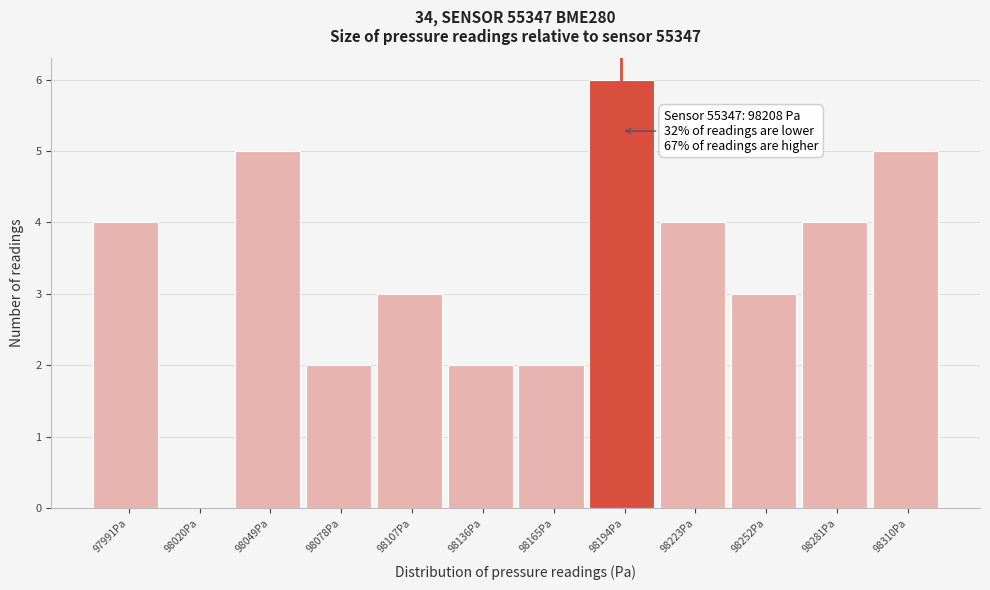

Reading left to right, extract all data points from this chart.

97991Pa=4	98020Pa=0	98049Pa=5	98078Pa=2	98107Pa=3	98136Pa=2	98165Pa=2	98194Pa=6	98223Pa=4	98252Pa=3	98281Pa=4	98310Pa=5